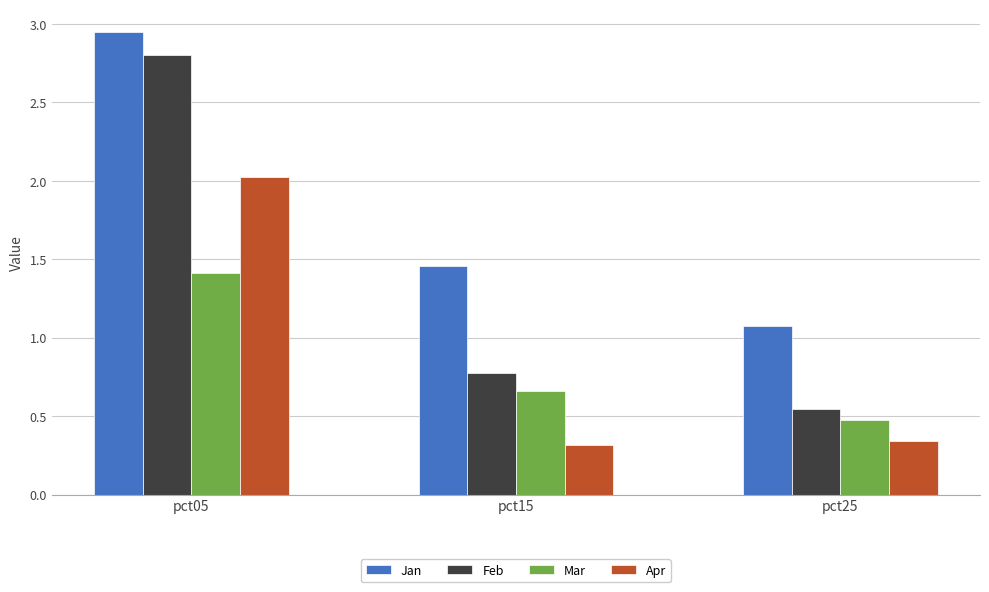

Which series has the largest total across all categories?

Jan